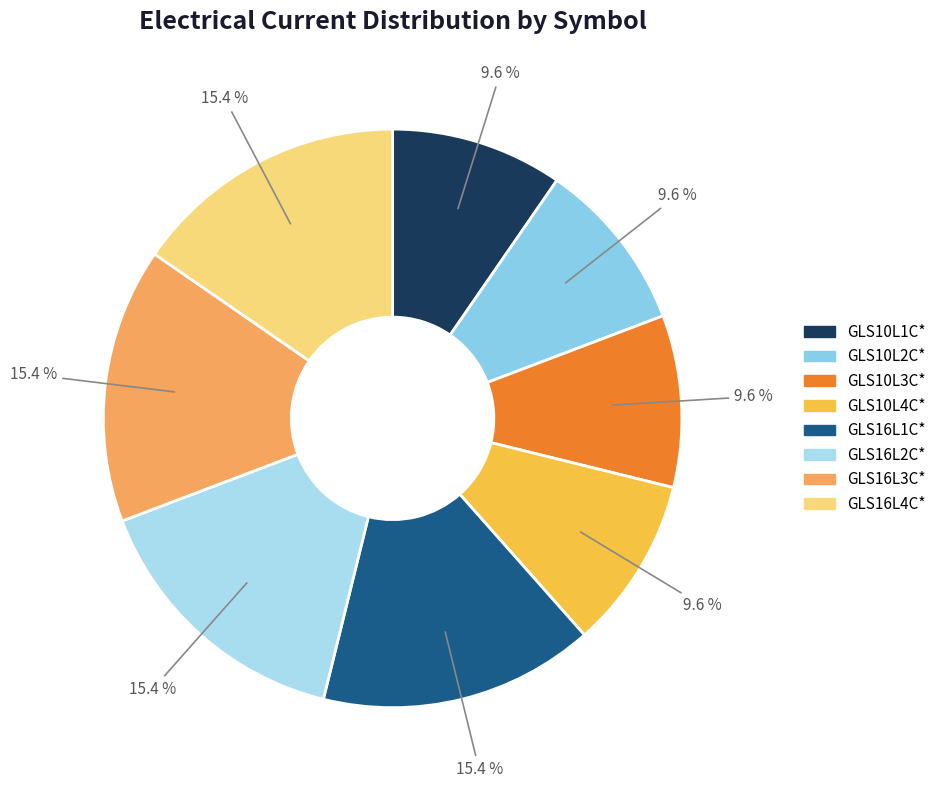

How much of the chart is everything except GLS16L2C*?

84.6%